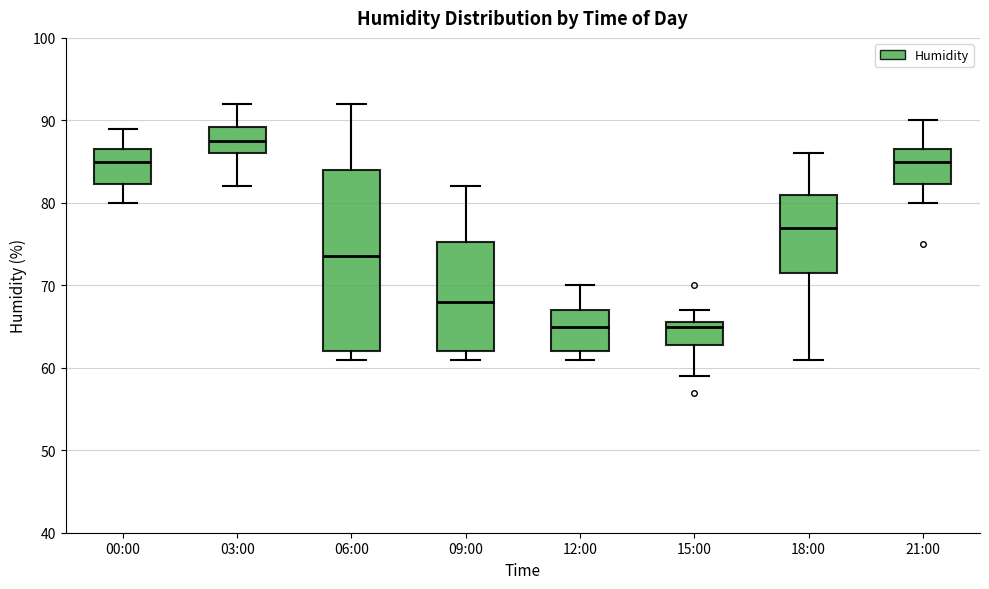

Which box is the tallest, from its lower edge to its upper edge?

06:00